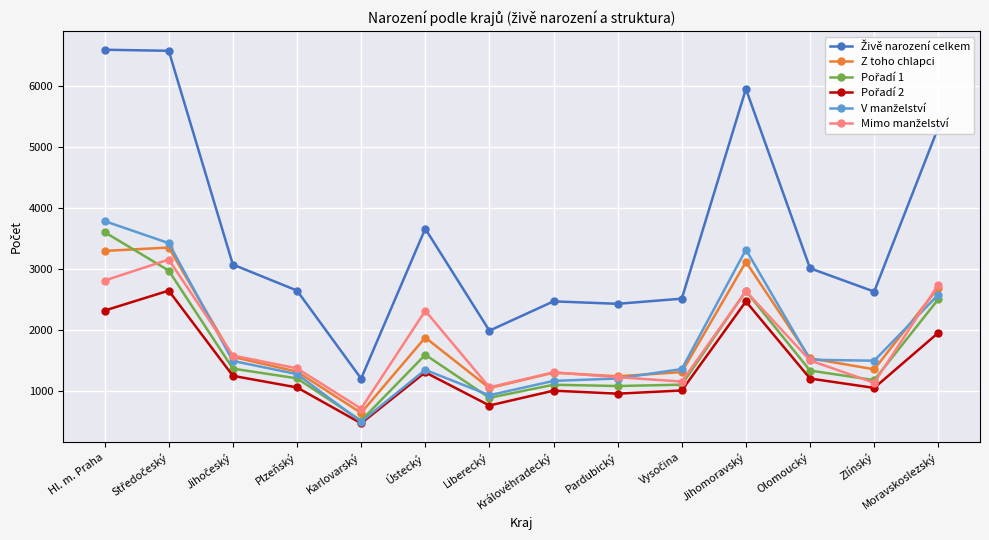

Which category has the lowest value in the Z toho chlapci series?

Karlovarský